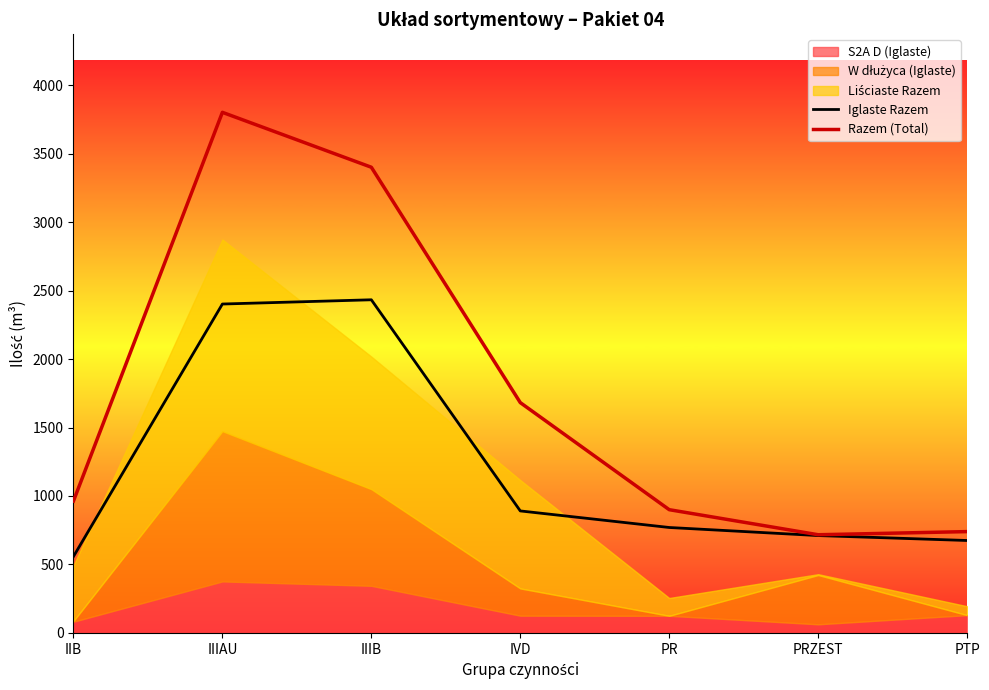

Which has a higher value, PRZEST or IIB?

PRZEST